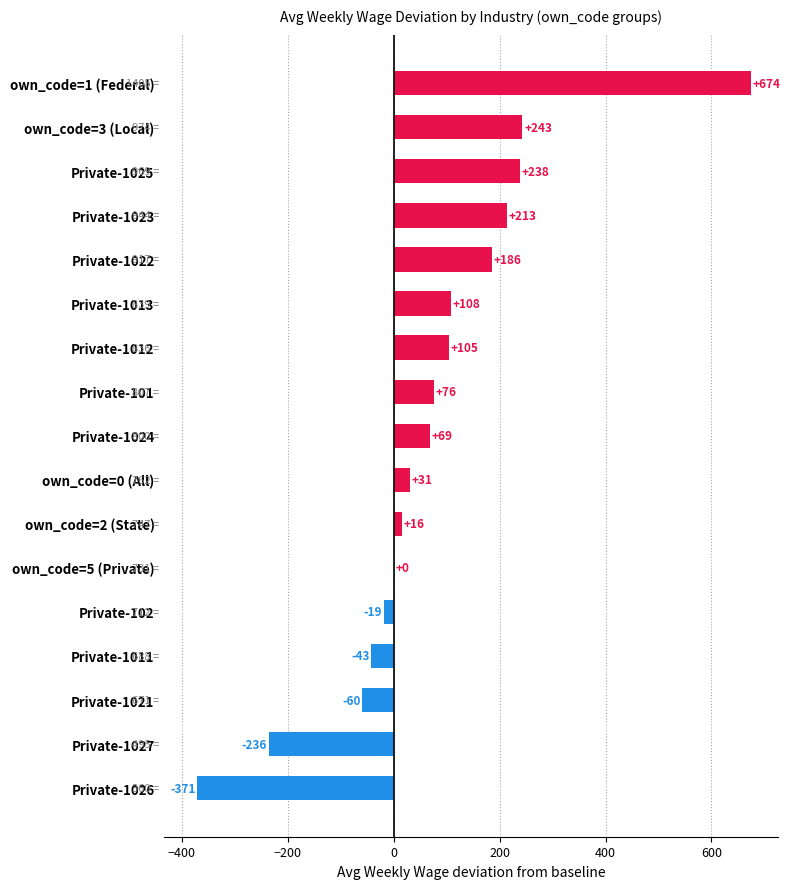

Is it true that the value at own_code=2 (State) is 16?

True